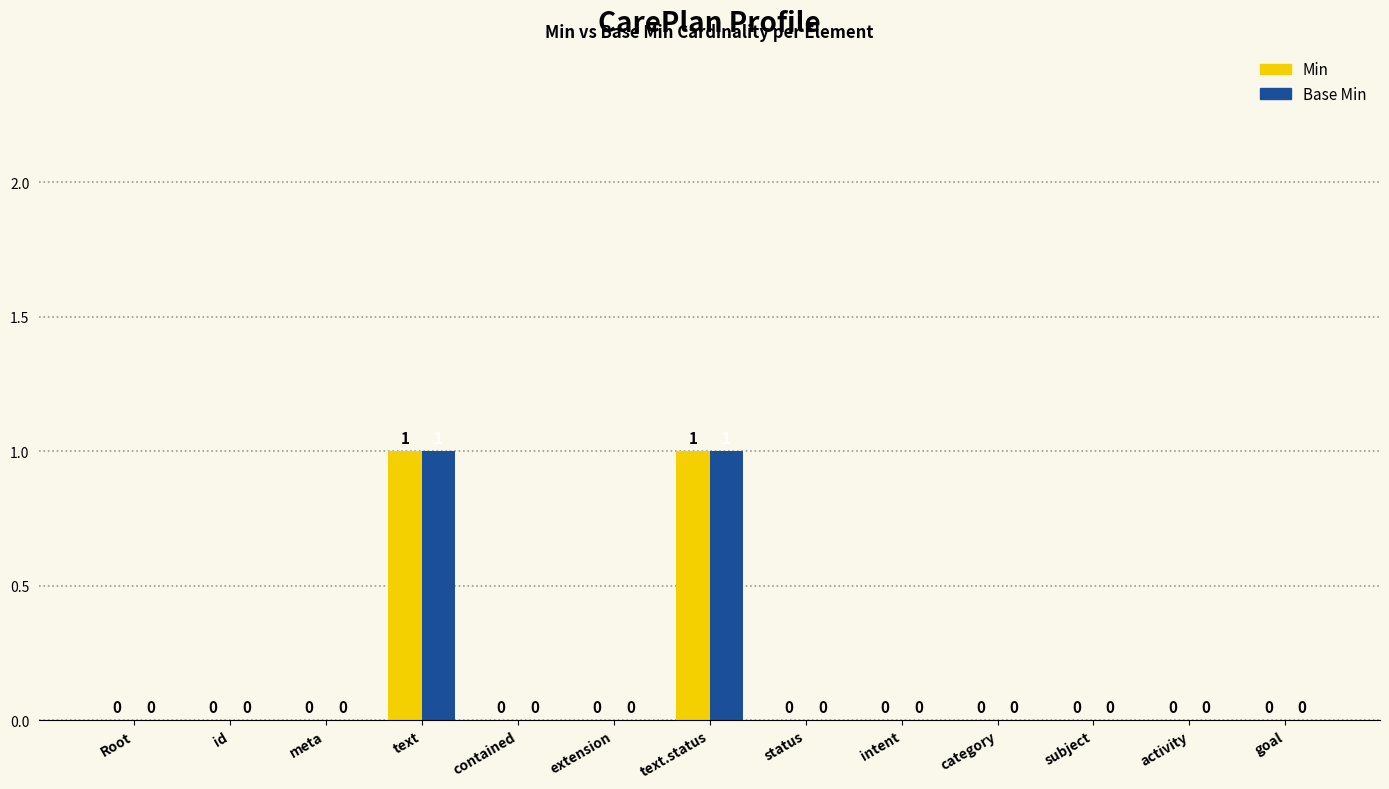

The value of Min at Root is -1. True or false?

False